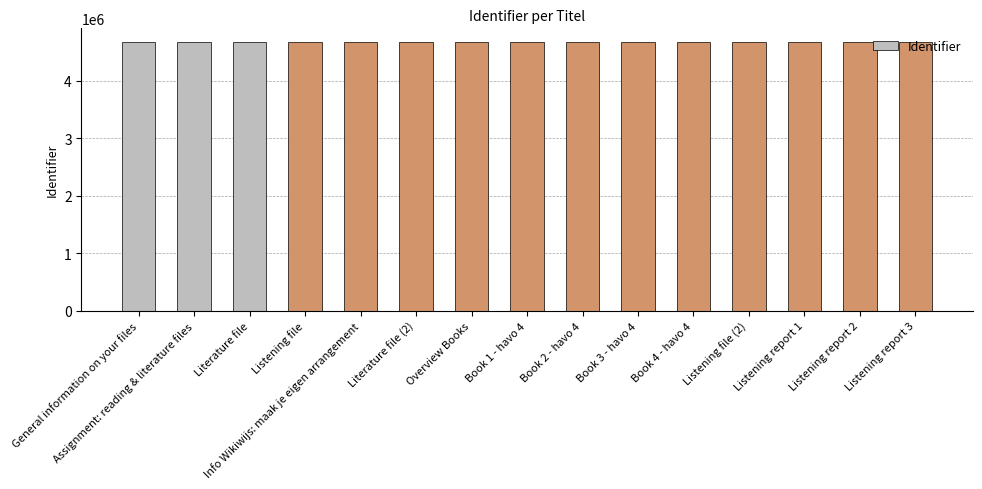

Read the value at Book 4 - havo 4.

4679487